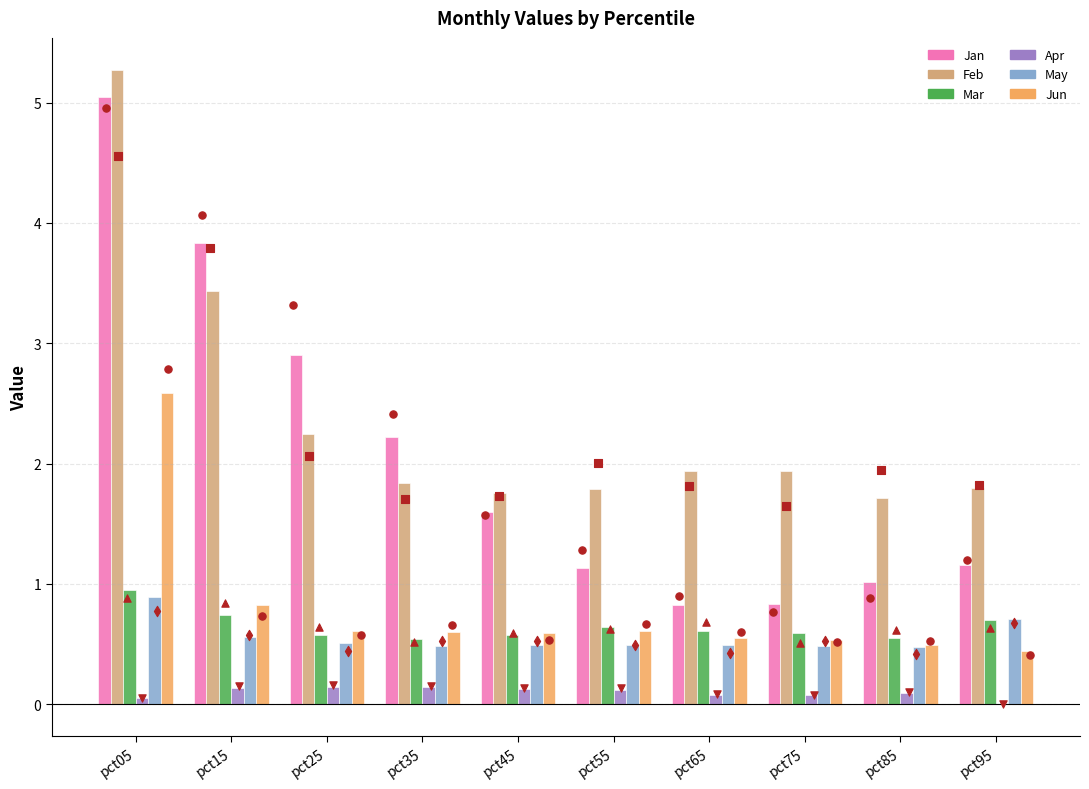

Which series reaches the maximum Y coordinate?

Feb